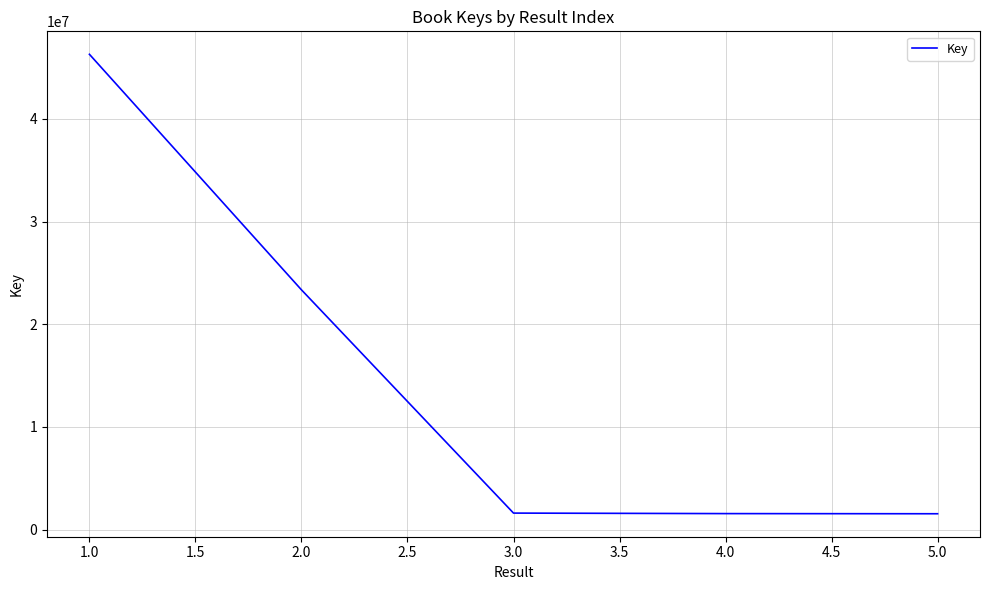

Is this an area chart (filled region under the line)?

No